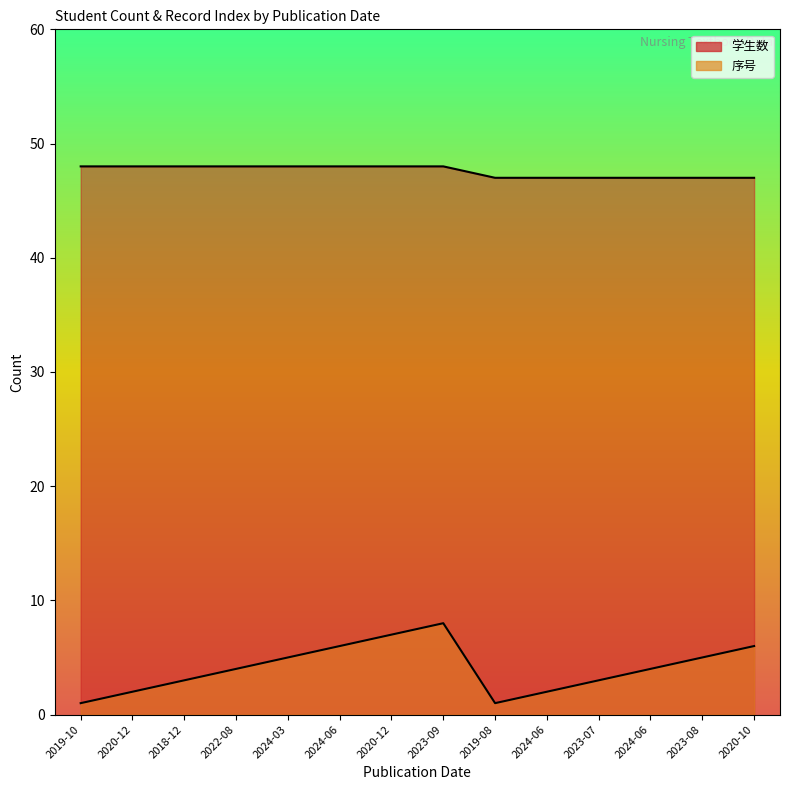

How many values in the 学生数 series are below 48?

6